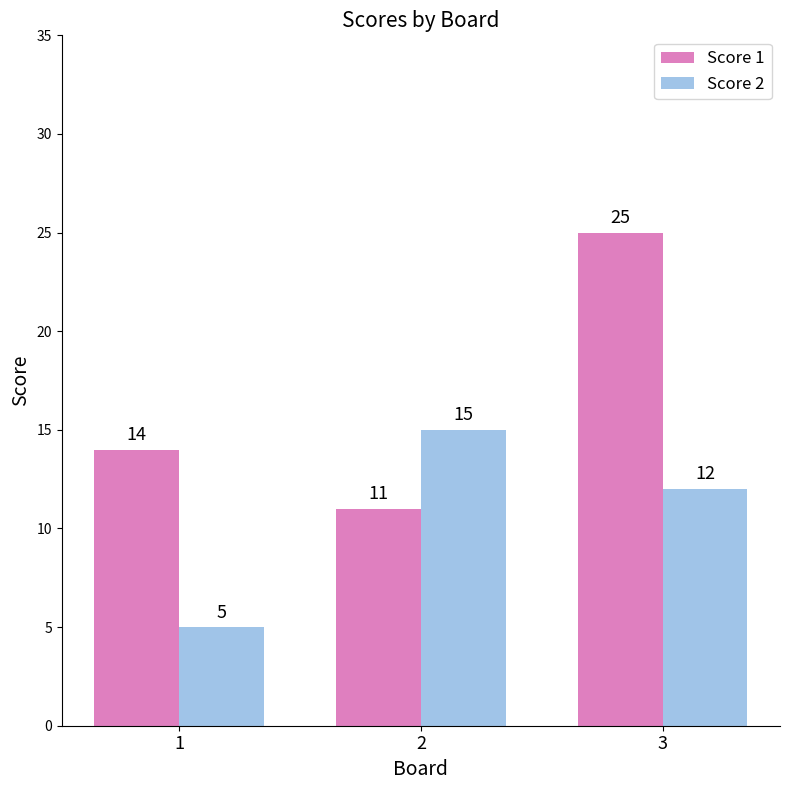

True or false: Score 2 has a value of 5 at 1.

True